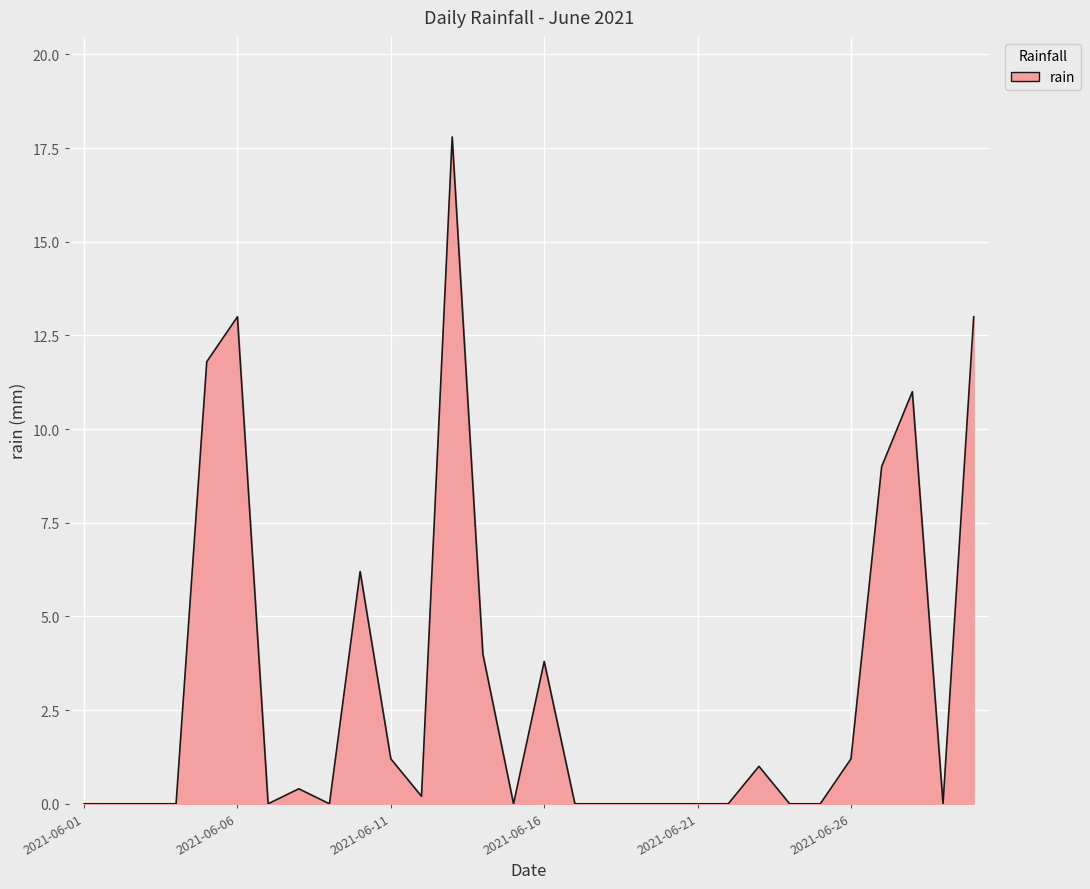

What is the difference between the second highest and second lowest values?

13.0